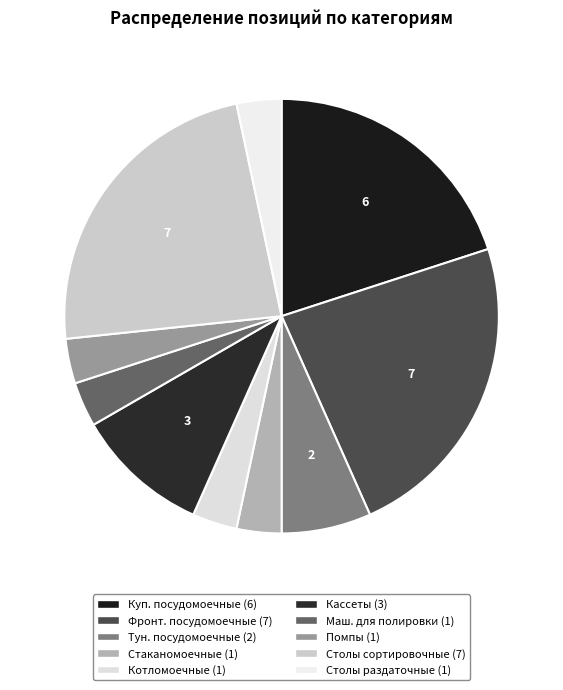

Rank the categories by value from highest to lowest.

Фронтальные посудомоечные машины, Столы сортировочные, Купольные посудомоечные машины, Кассеты, Туннельные посудомоечные машины, Стаканомоечные машины, Котломоечные машины, Машины для полировки, Помпы, Столы раздаточные